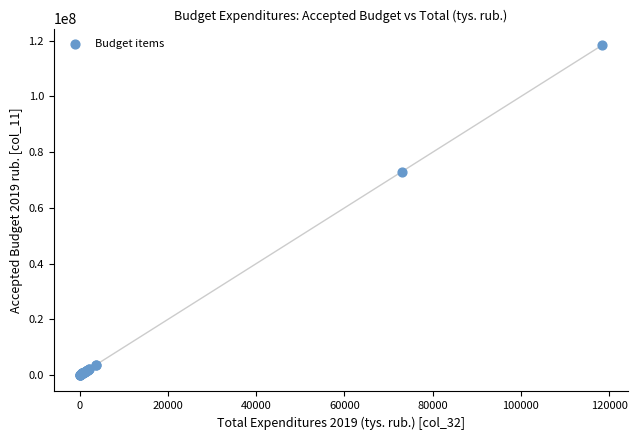

What Y value in the scatter plot is closest to 59251259?

72998389.2